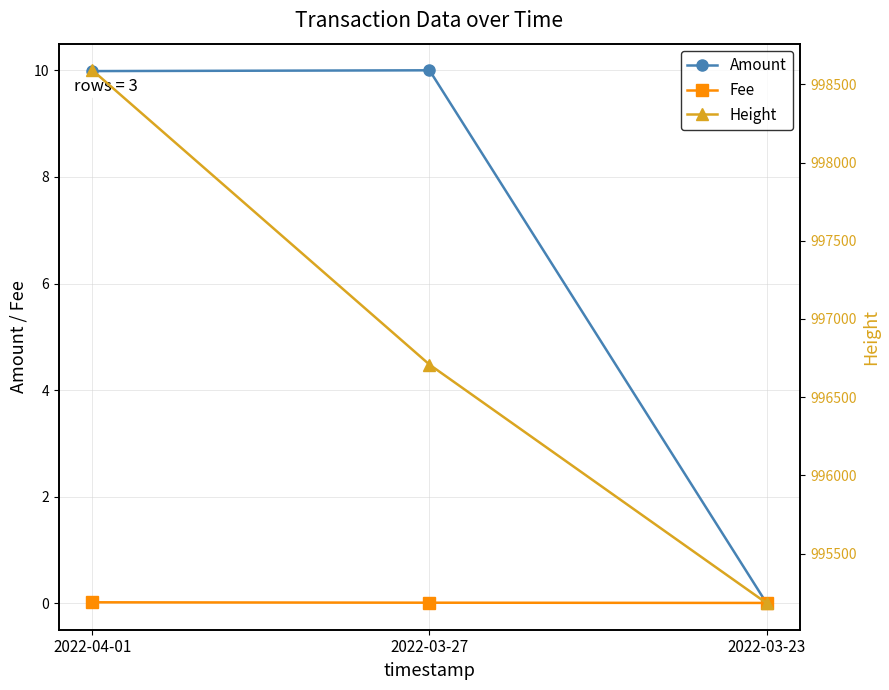

Which series has the largest total across all categories?

Height